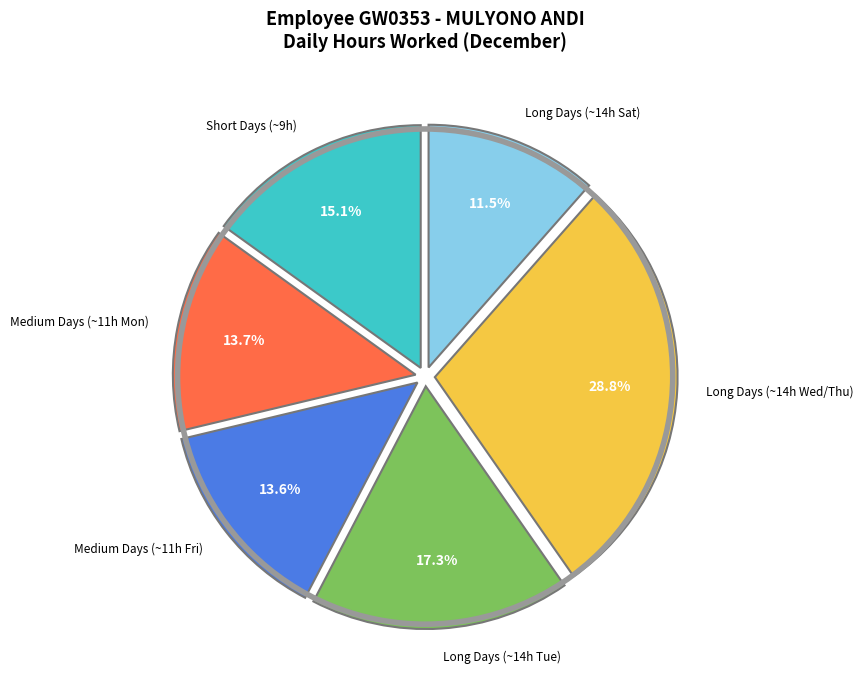

Which slice is the smallest?

Long Days (~14h Sat)